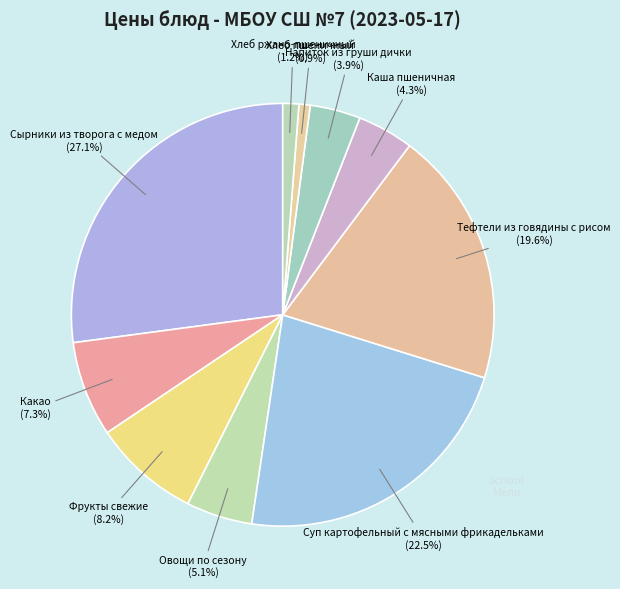

Count the number of slices in the pie.

10